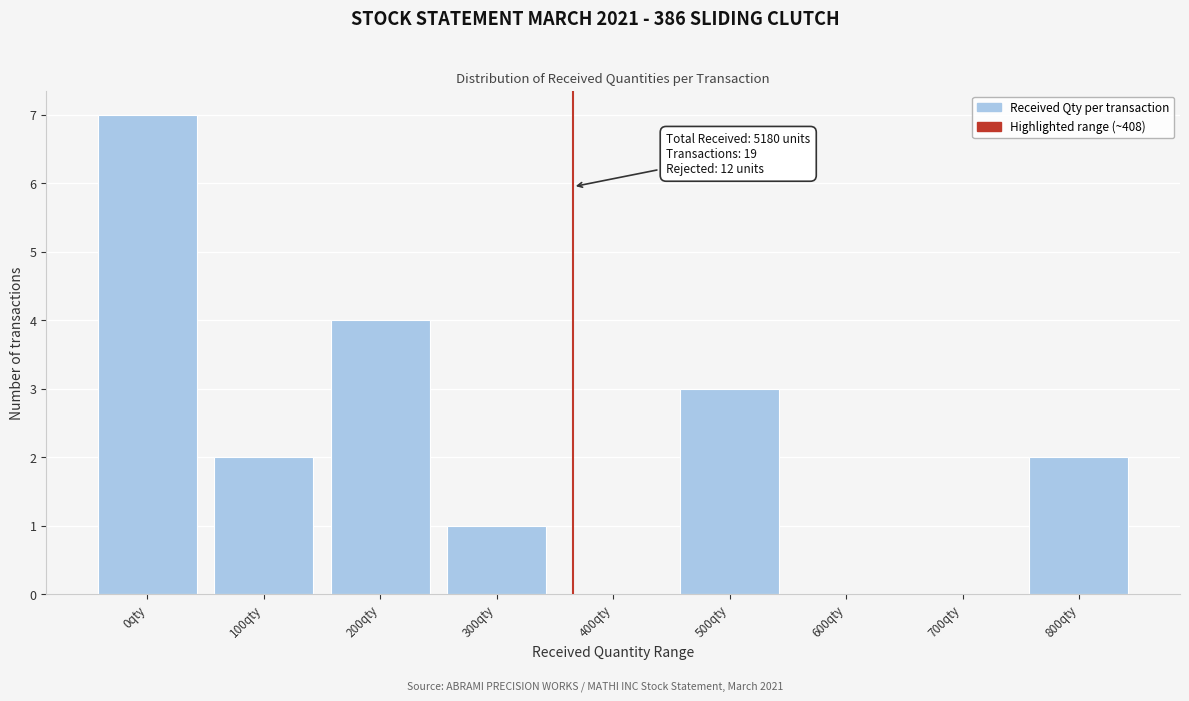

Reading right to left, what are all the values shown in this chart?

800qty=2	700qty=0	600qty=0	500qty=3	400qty=0	300qty=1	200qty=4	100qty=2	0qty=7